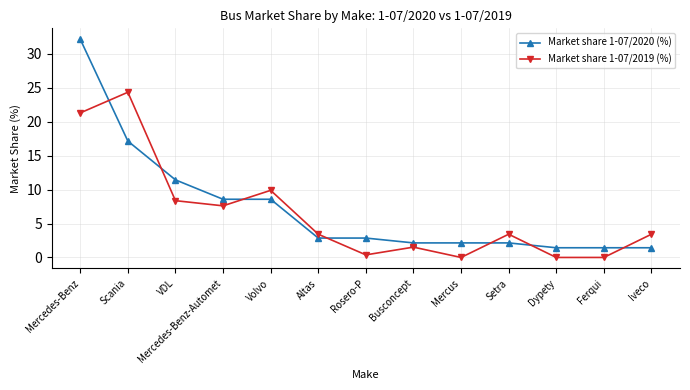

Rank the series by their maximum value, from highest to lowest.

Market share 1-07/2020 (%), Market share 1-07/2019 (%)